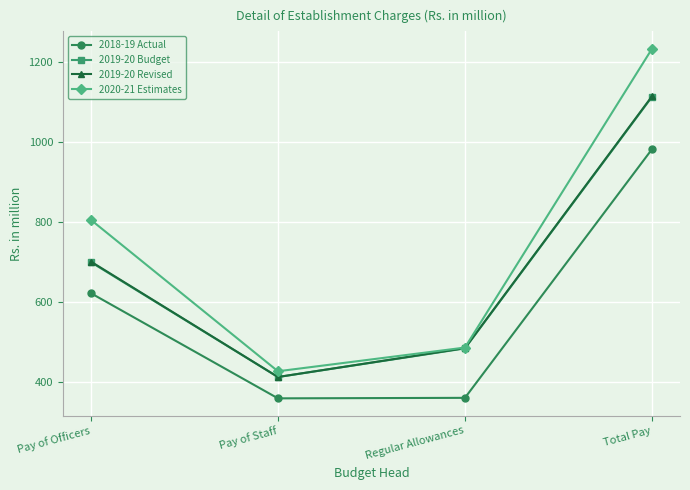

In 2019-20 Revised, how many points are lower than both neighbors (excluding endpoints)?

1